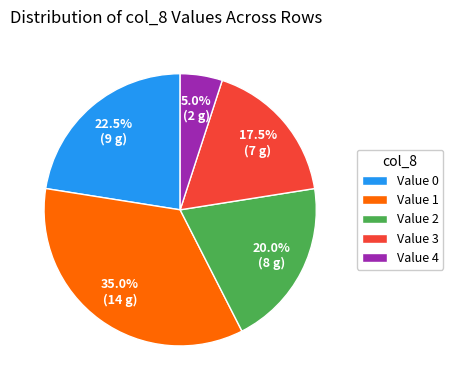

Combined, do Value 4 and Value 1 account for over 50%?

No